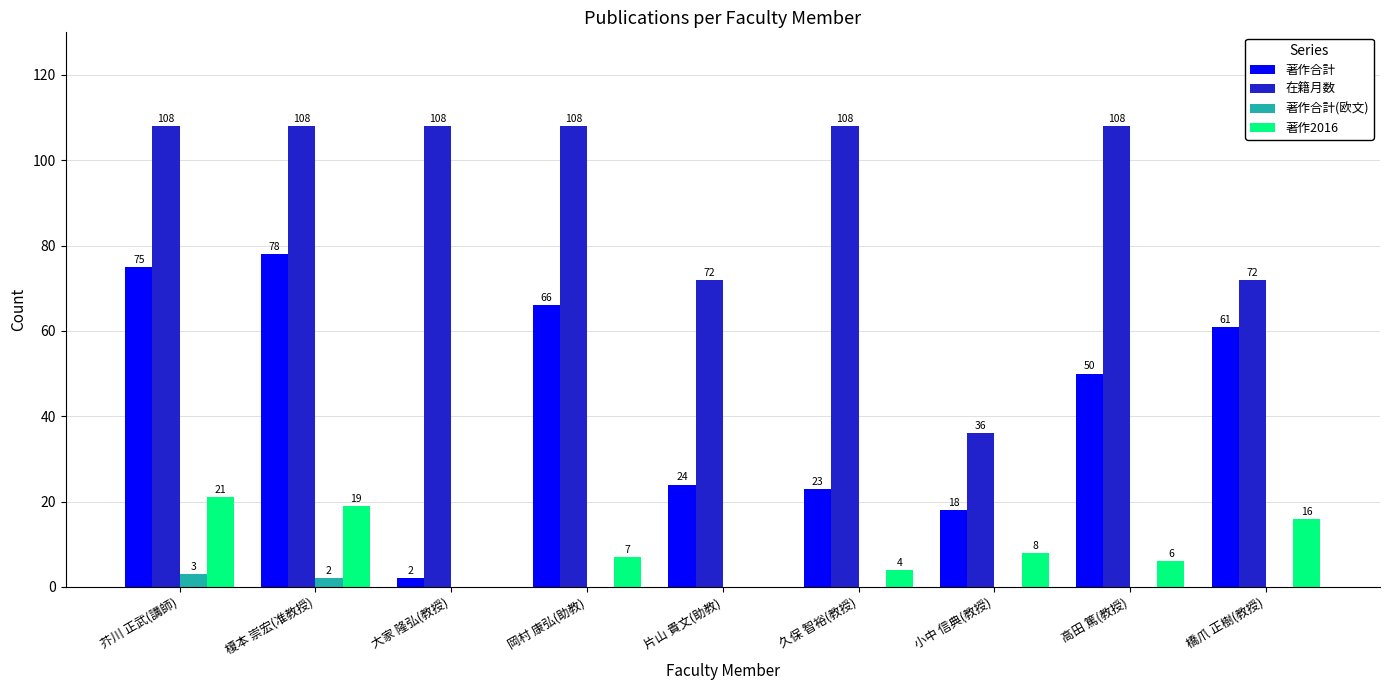

Between 大家 隆弘(教授) and 橋爪 正樹(教授), which series saw the biggest shift?

著作合計